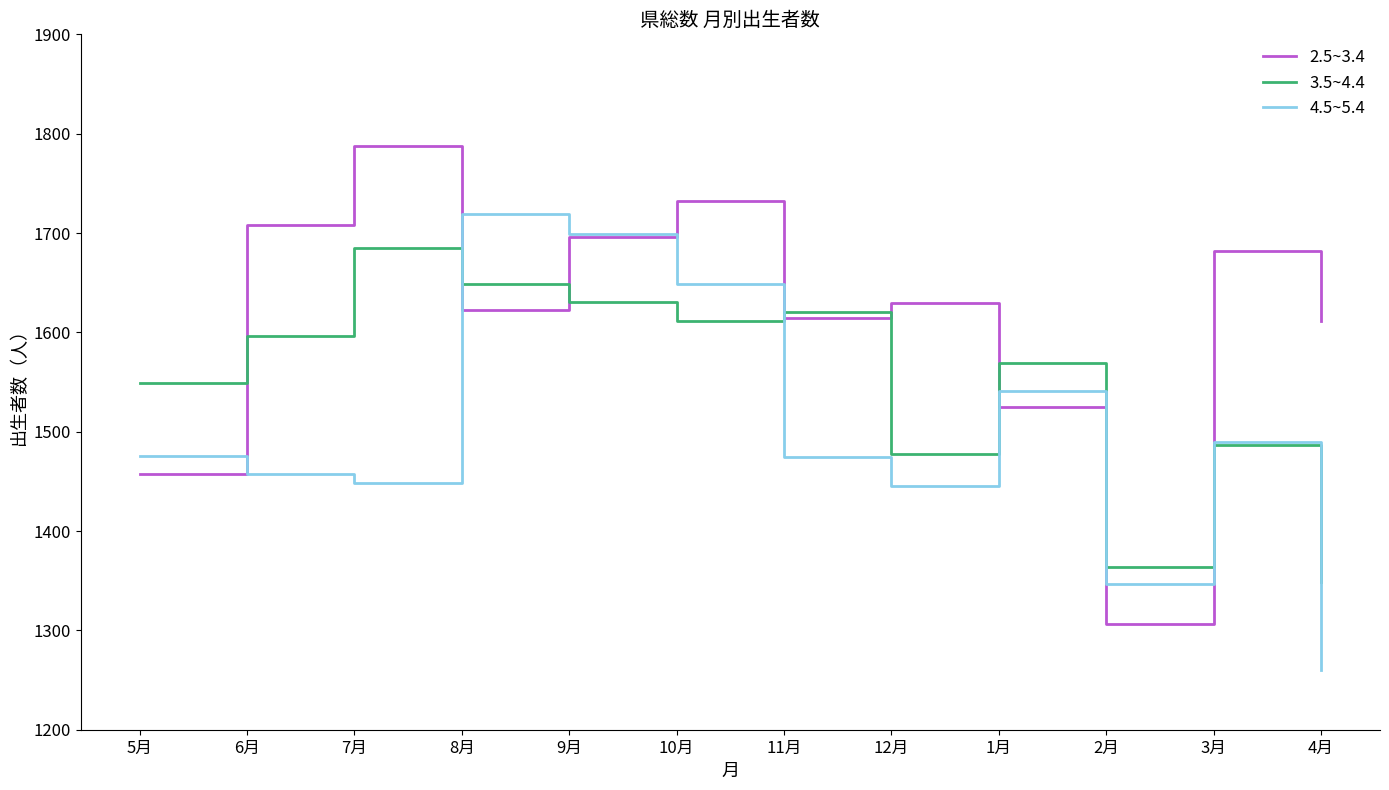

Rank the series by their maximum value, from lowest to highest.

3.5~4.4, 4.5~5.4, 2.5~3.4